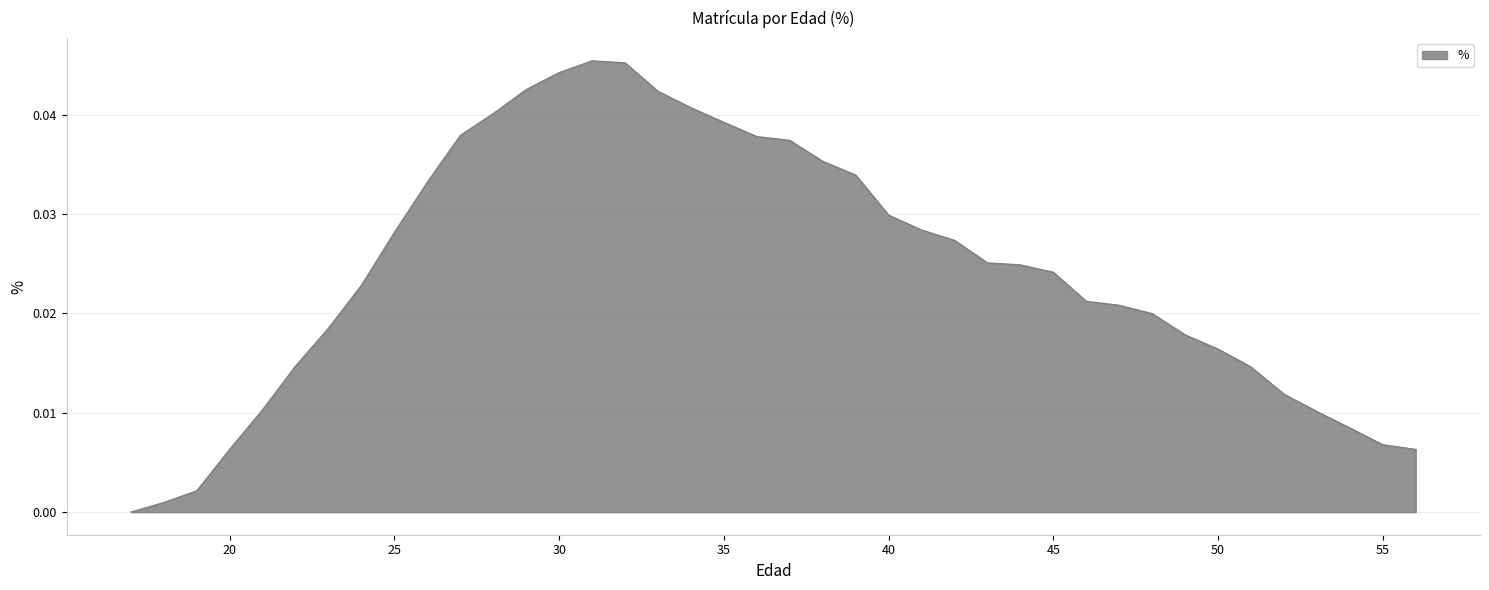

Does the chart display data point markers on the line(s)?

No